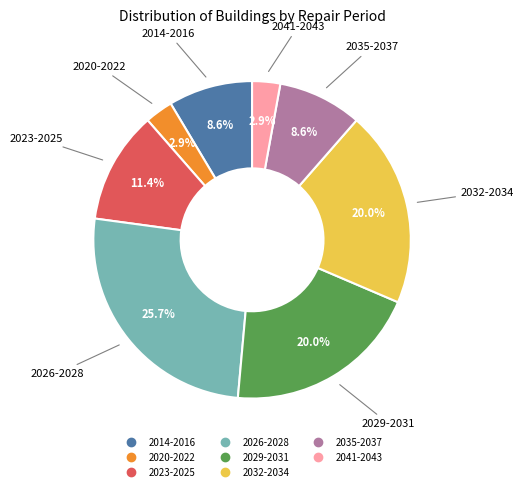

Is there any slice that represents more than half of the pie?

No